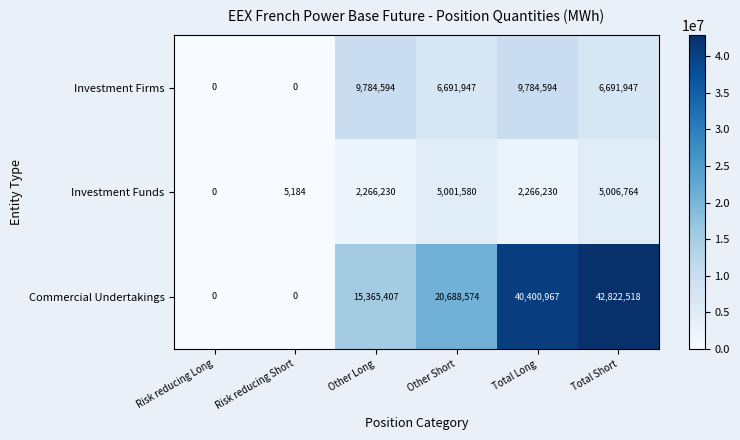

How many distinct data groups are displayed?

3